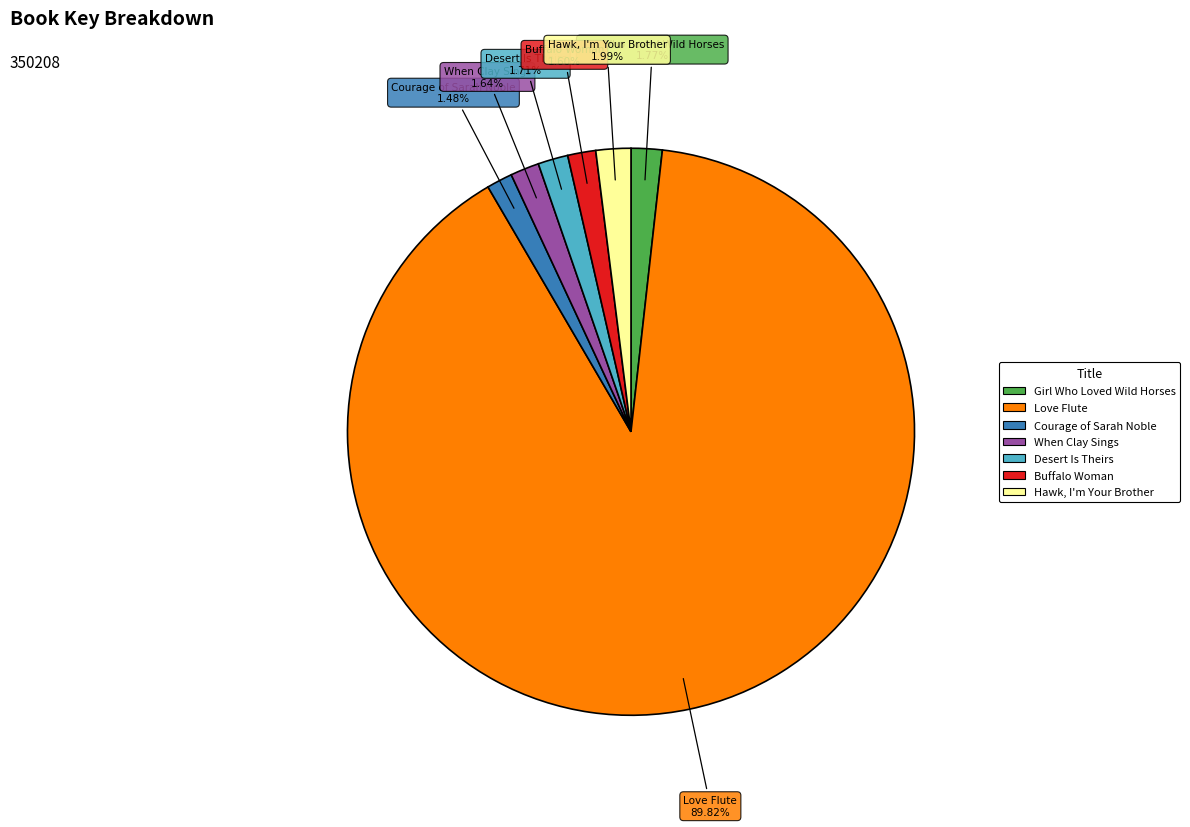

Is there a majority slice in this chart?

Yes